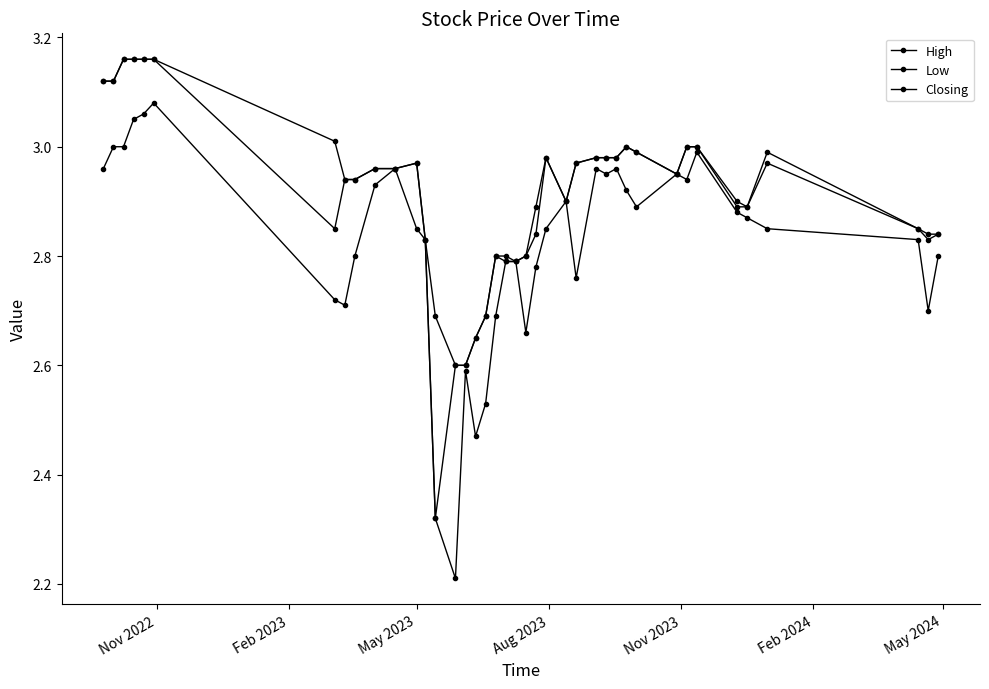

Count the number of categories in the chart.

40